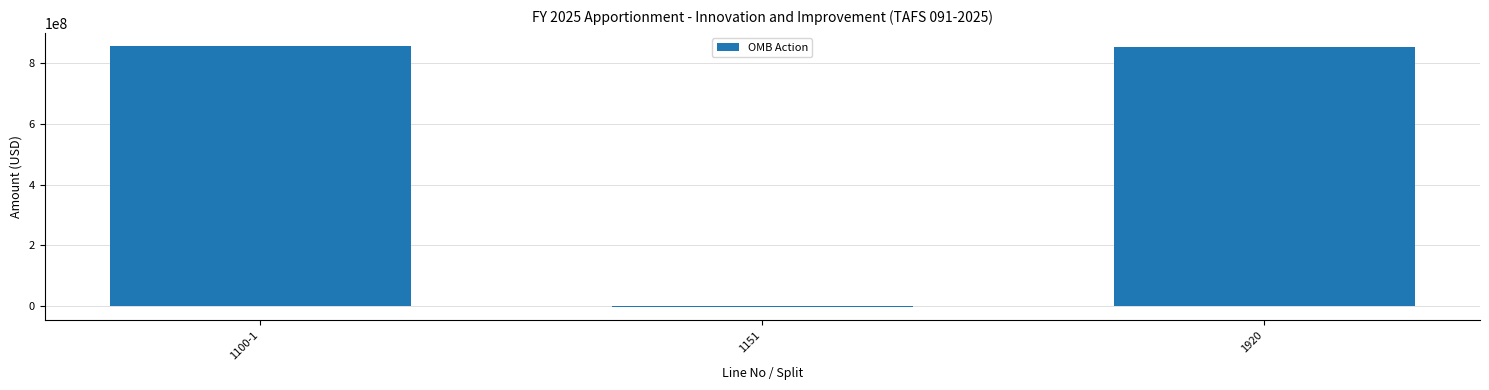

How many data points does each series have?

3